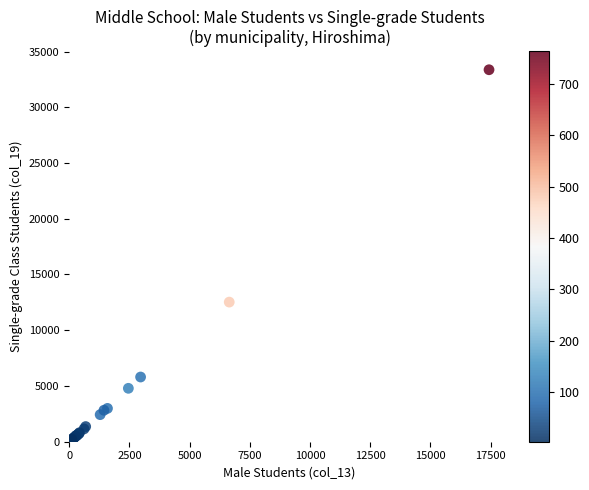

What Y value in the scatter plot is closest to 16729?

12524